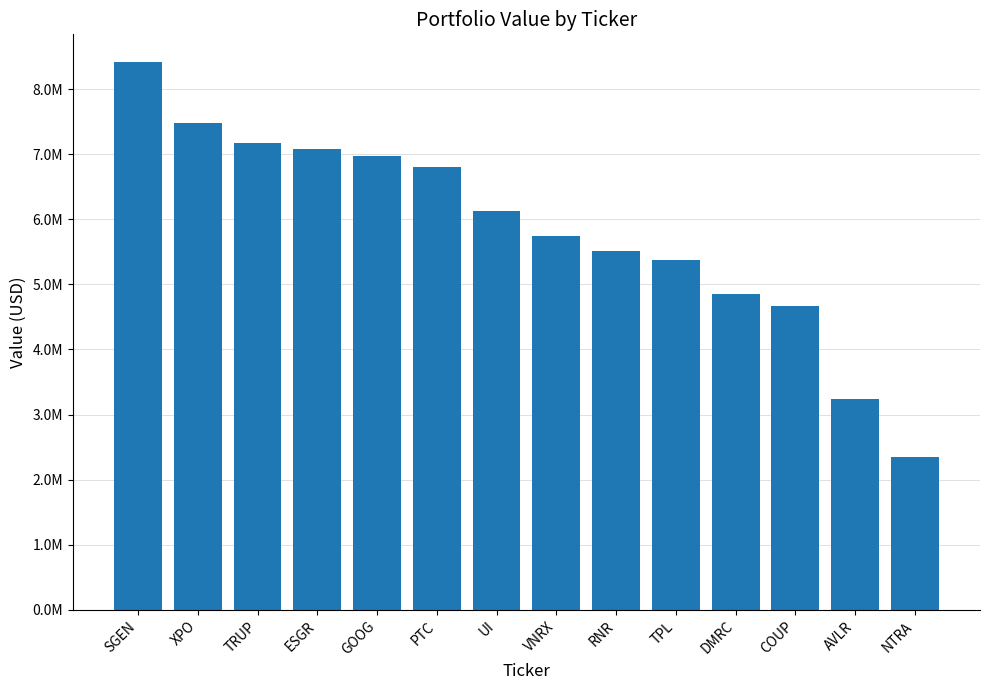

What is the minimum value shown in the chart?

2344000